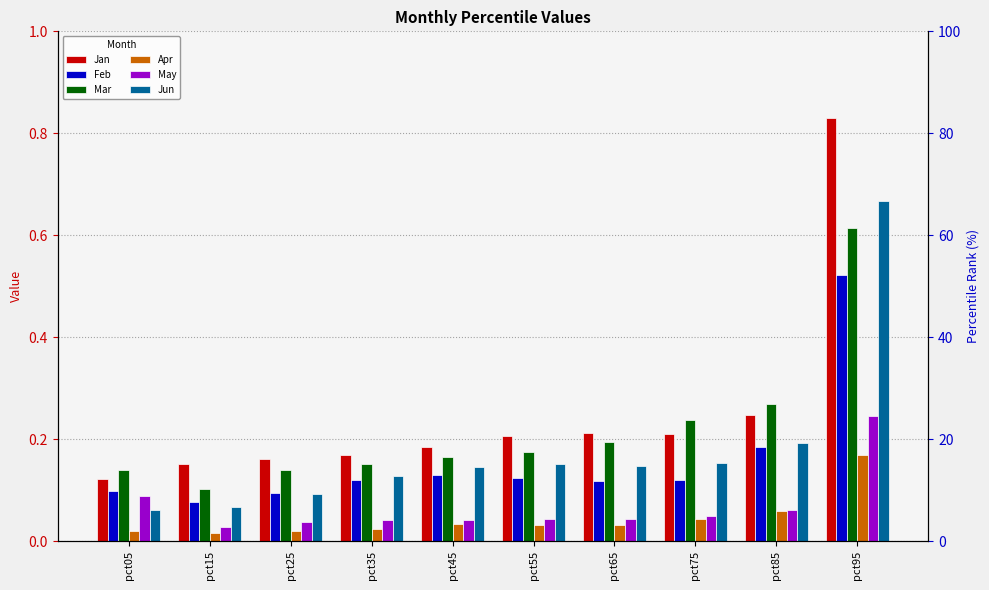

What is the value of the Mar bar at the 3rd from the left?

0.1